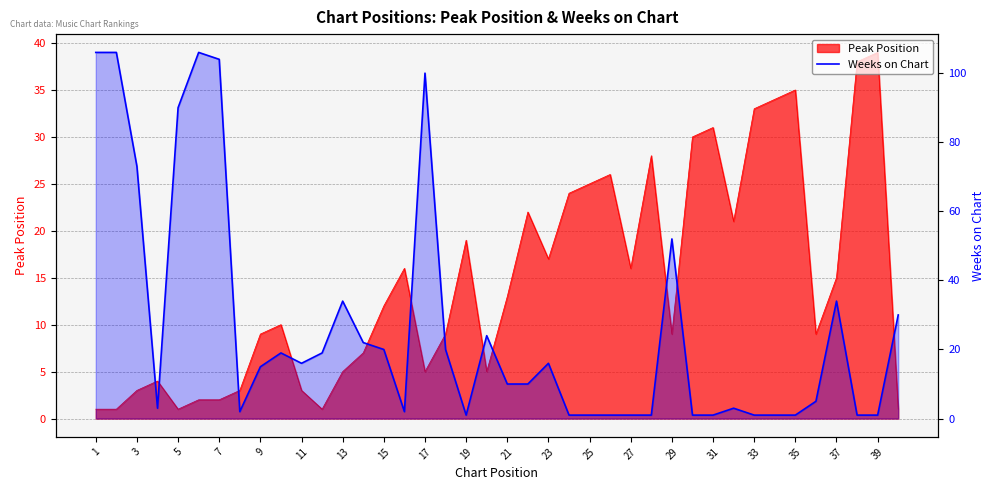

Where is the data nearest to the value 53?

29